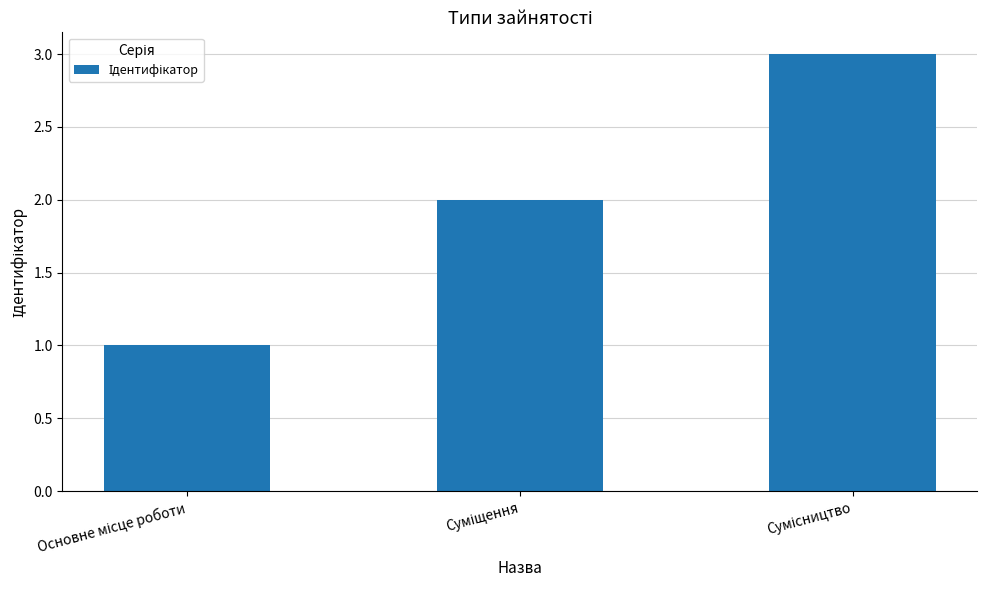

Count the number of data series in this chart.

1